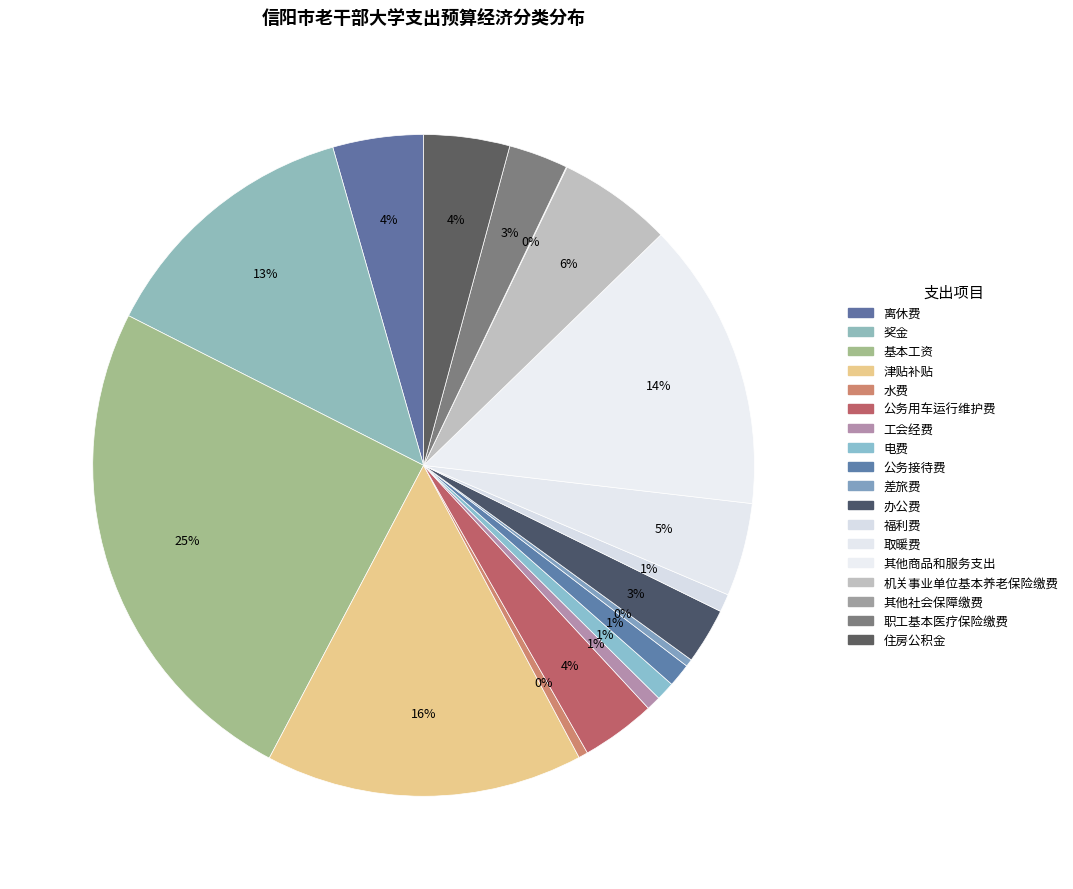

How many segments does this pie chart have?

18